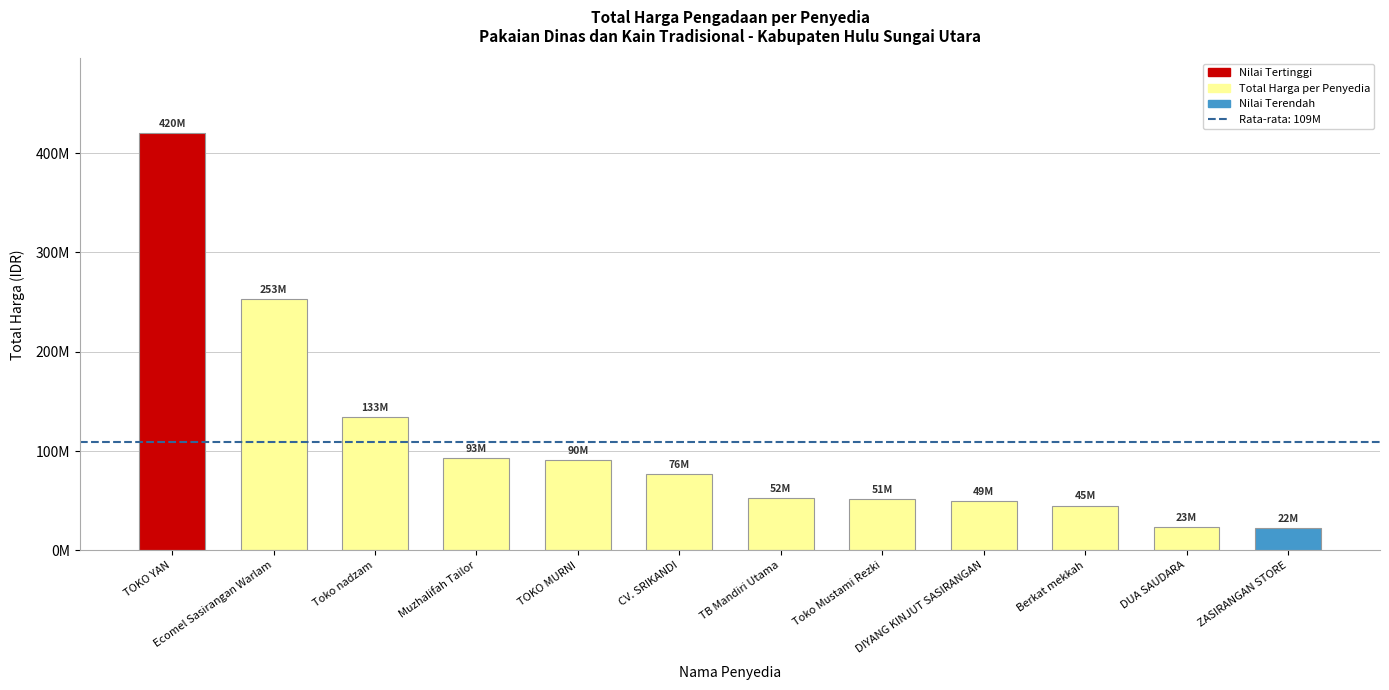

Are the bars horizontal?

No